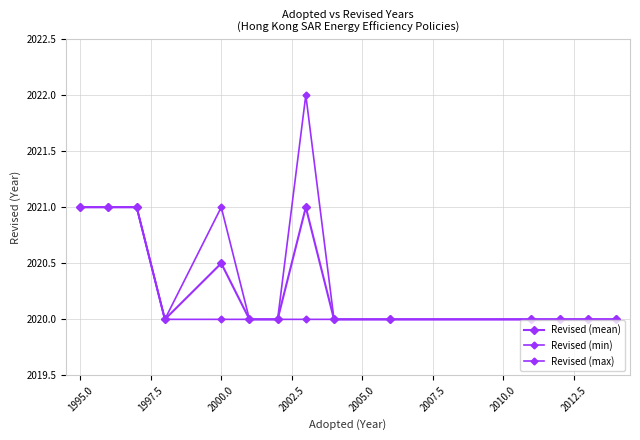

How many interior local valleys does the Revised (max) series have?

1